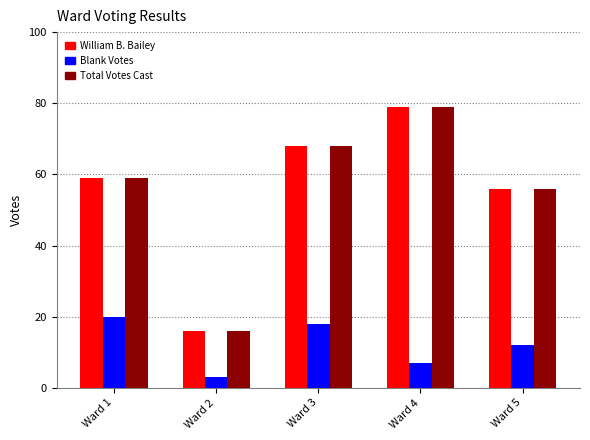

True or false: Blank Votes has a value of 18 at Ward 3.

True